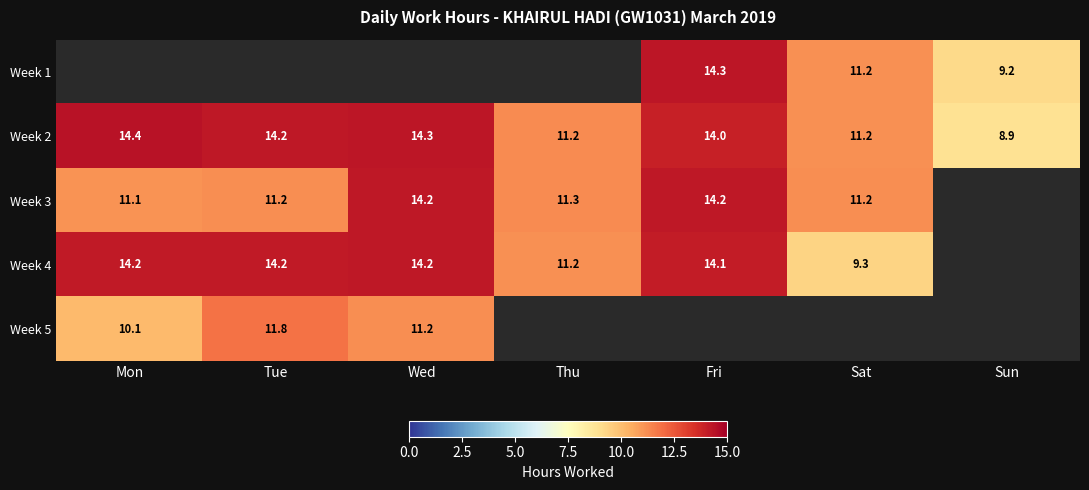

True or false: Week 4 has a value of 17.5 at Thu.

False